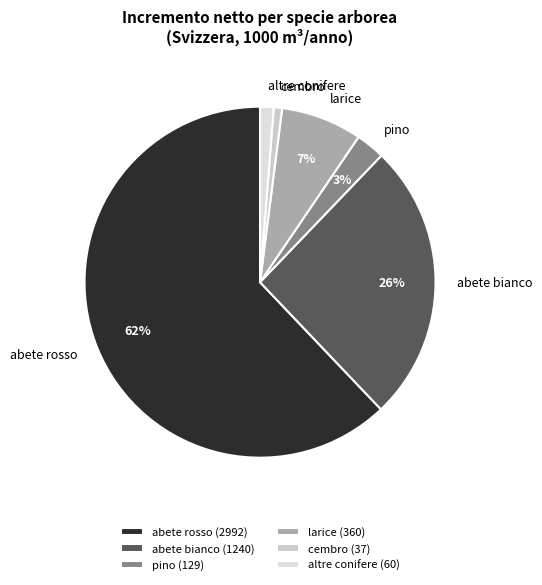

To the nearest percent, what percentage of the pie is cembro?

1%